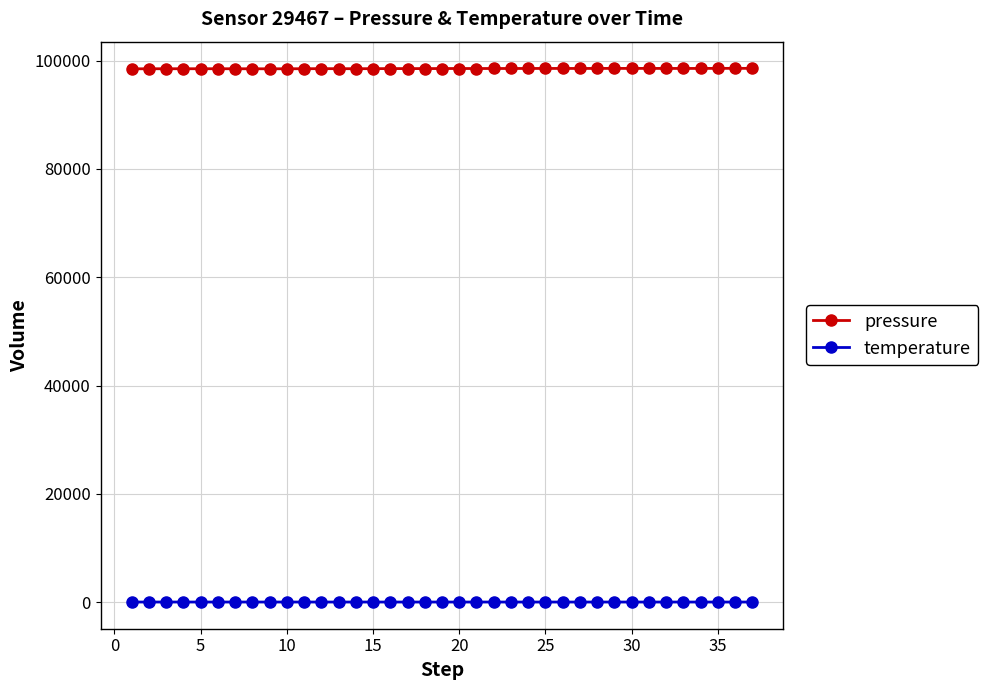

True or false: temperature and pressure intersect in this chart.

False